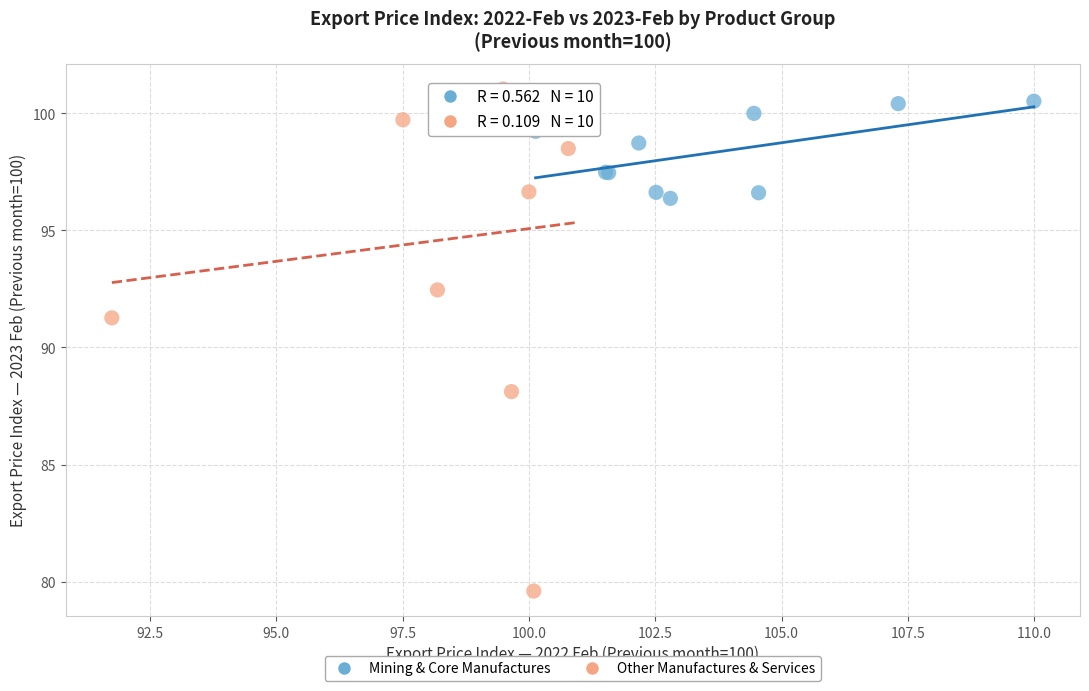

Which series has the largest Y range (max minus min)?

Other Manufactures & Services